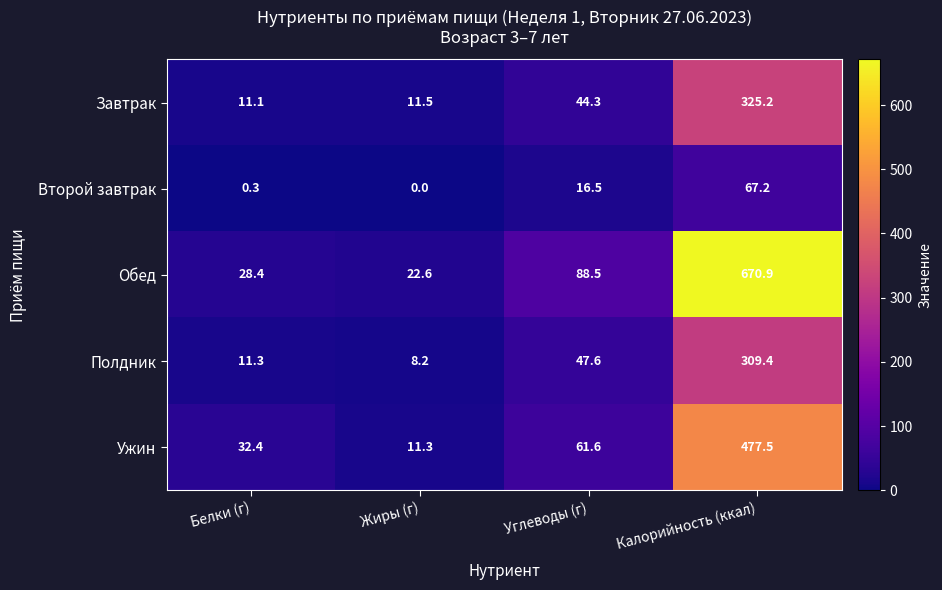

True or false: Завтрак has a value of 6.6 at Жиры (г).

False